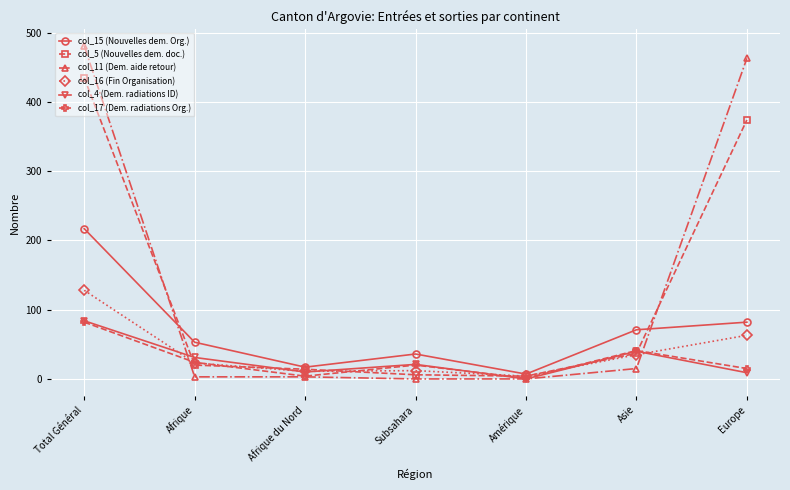

Does the chart display data point markers on the line(s)?

Yes